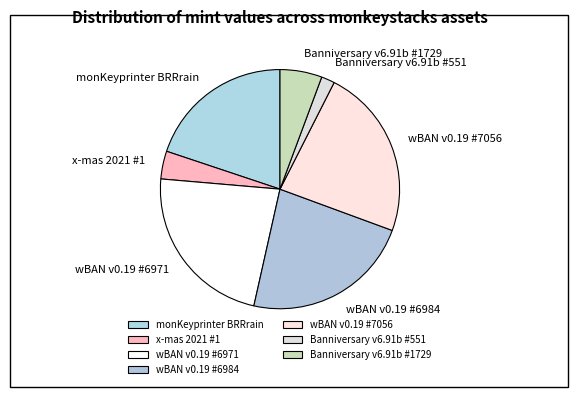

How many slices are in this pie chart?

7